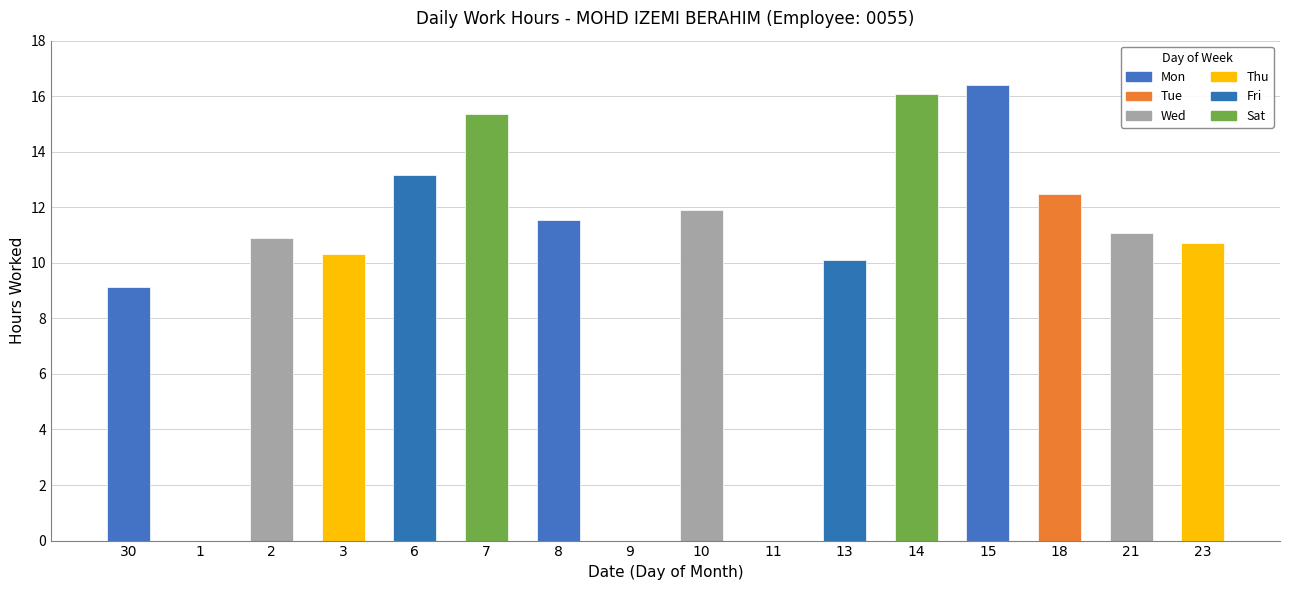

Are the bars horizontal?

No